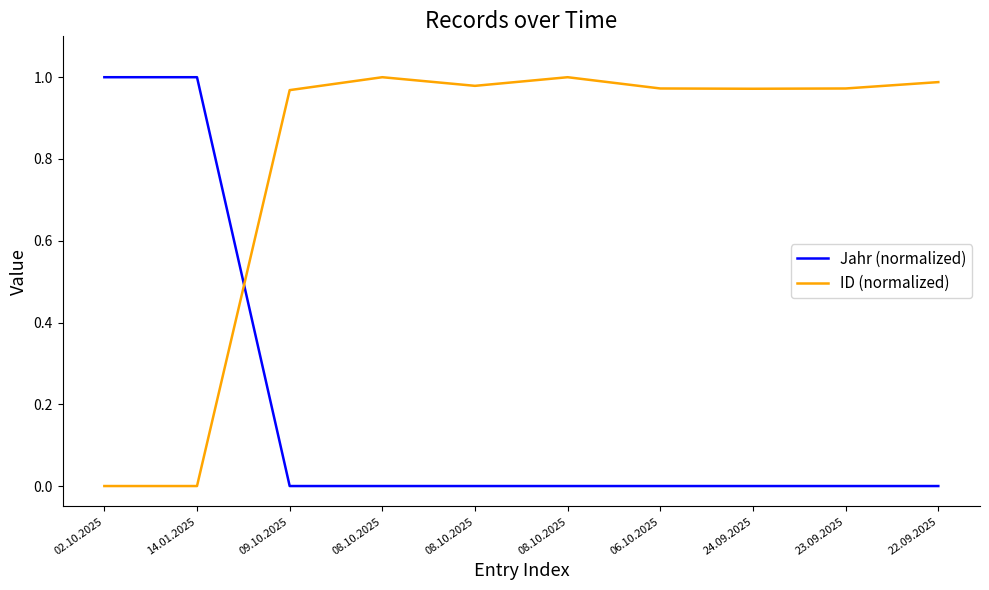

Reading left to right, what are all the values shown in this chart?

Jahr (normalized): 02.10.2025=1.0	14.01.2025=1.0	09.10.2025=0.0	08.10.2025=0.0	08.10.2025=0.0	08.10.2025=0.0	06.10.2025=0.0	24.09.2025=0.0	23.09.2025=0.0	22.09.2025=0.0
ID (normalized): 02.10.2025=0.0	14.01.2025=0.0	09.10.2025=1.0	08.10.2025=1.0	08.10.2025=1.0	08.10.2025=1.0	06.10.2025=1.0	24.09.2025=1.0	23.09.2025=1.0	22.09.2025=1.0